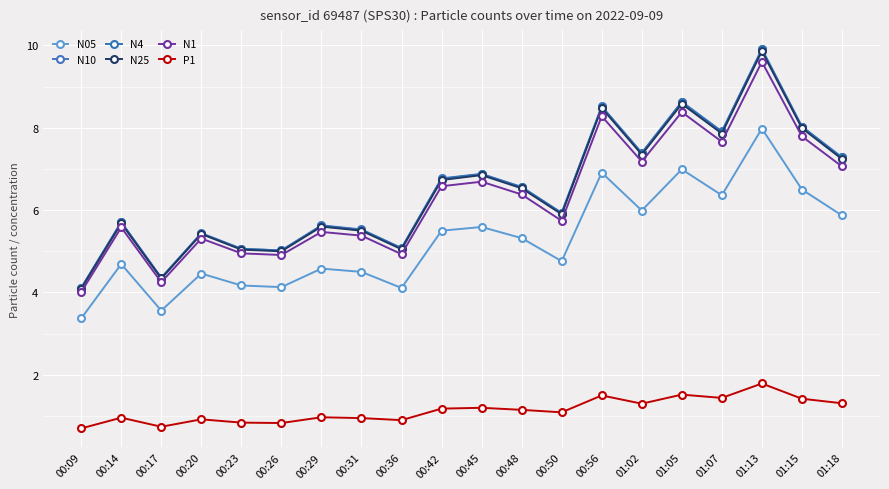

True or false: N4 and P1 cross at least once.

False